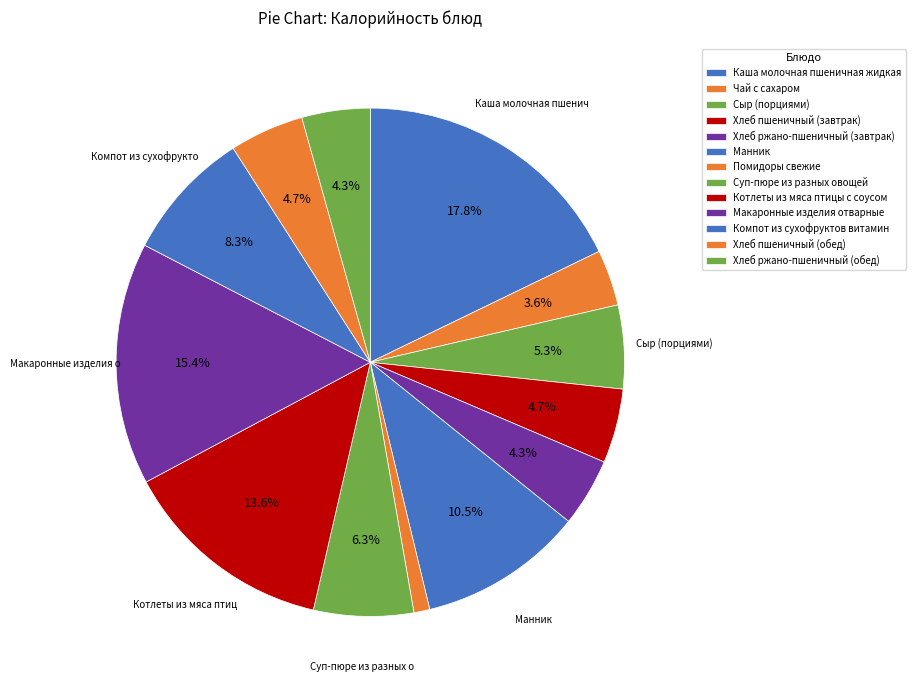

To the nearest percent, what portion does Суп-пюре из разных овощей represent?

6%